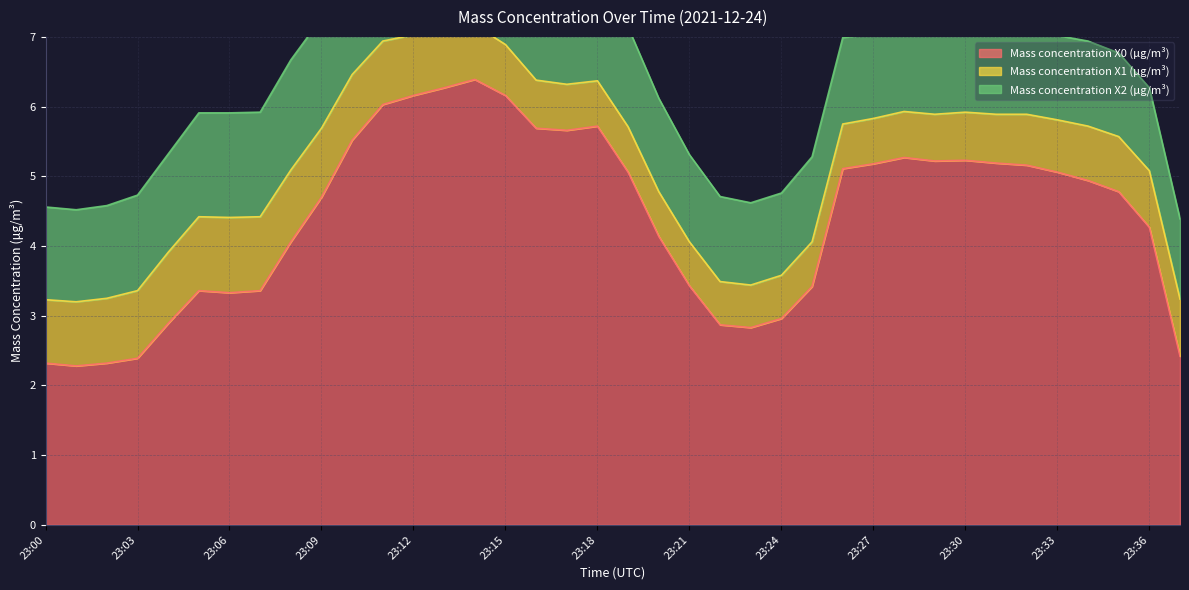

At how many categories does at least one series exceed 3?

29